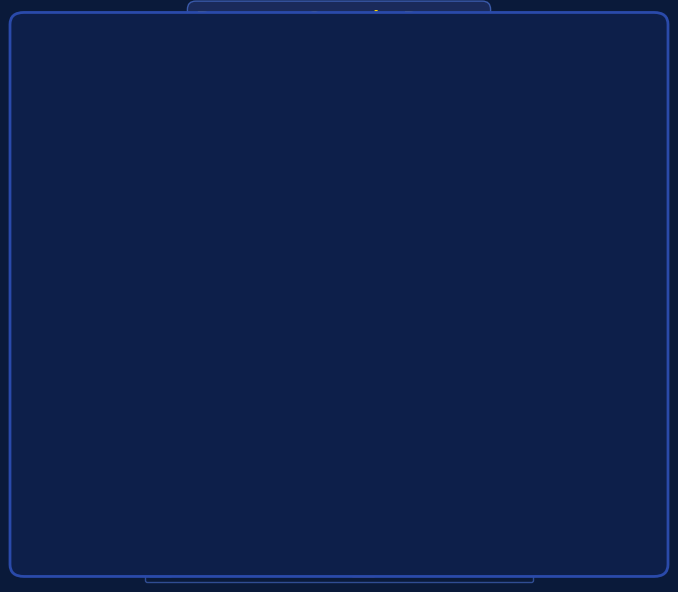

Which category accounts for the majority?

Dataset 1 4 (100.00%)